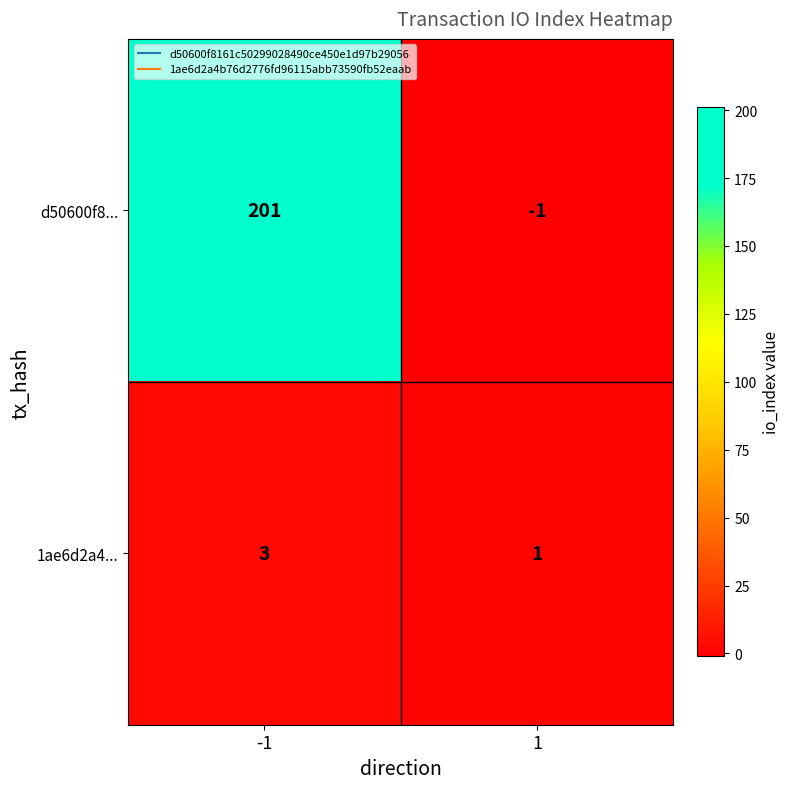

What is the average value of the d50600f8... series?

100